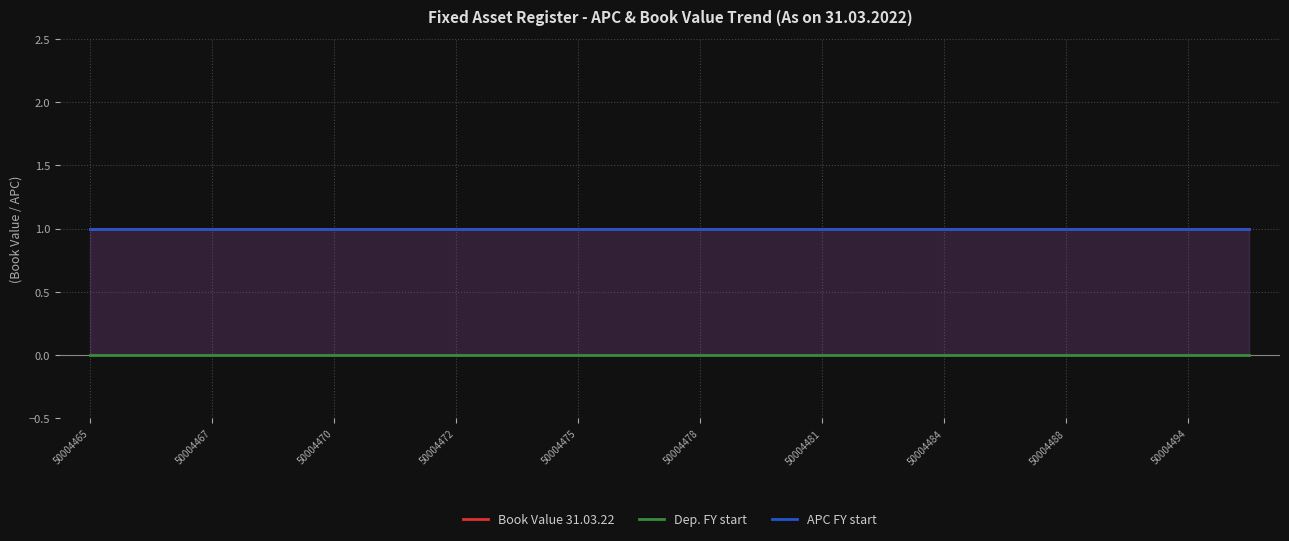

Reading left to right, extract all data points from this chart.

Book Value 31.03.22: 1	1	1	1	1	1	1	1	1	1	1	1	1	1	1	1	1	1	1	1
Dep. FY start: 0	0	0	0	0	0	0	0	0	0	0	0	0	0	0	0	0	0	0	0
APC FY start: 1	1	1	1	1	1	1	1	1	1	1	1	1	1	1	1	1	1	1	1